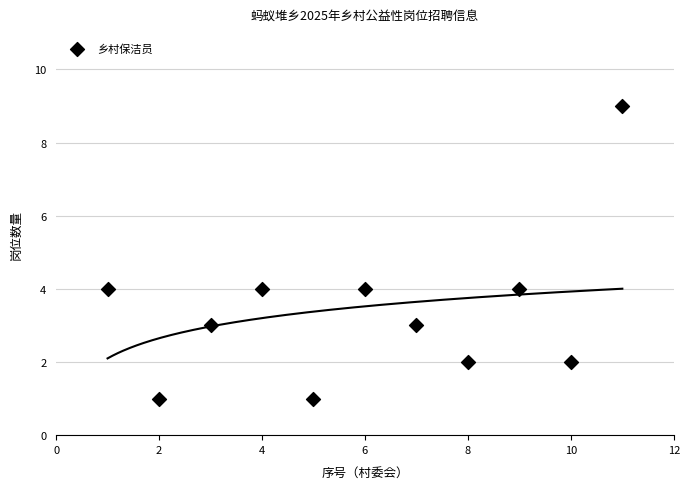

What is the average Y value?

3